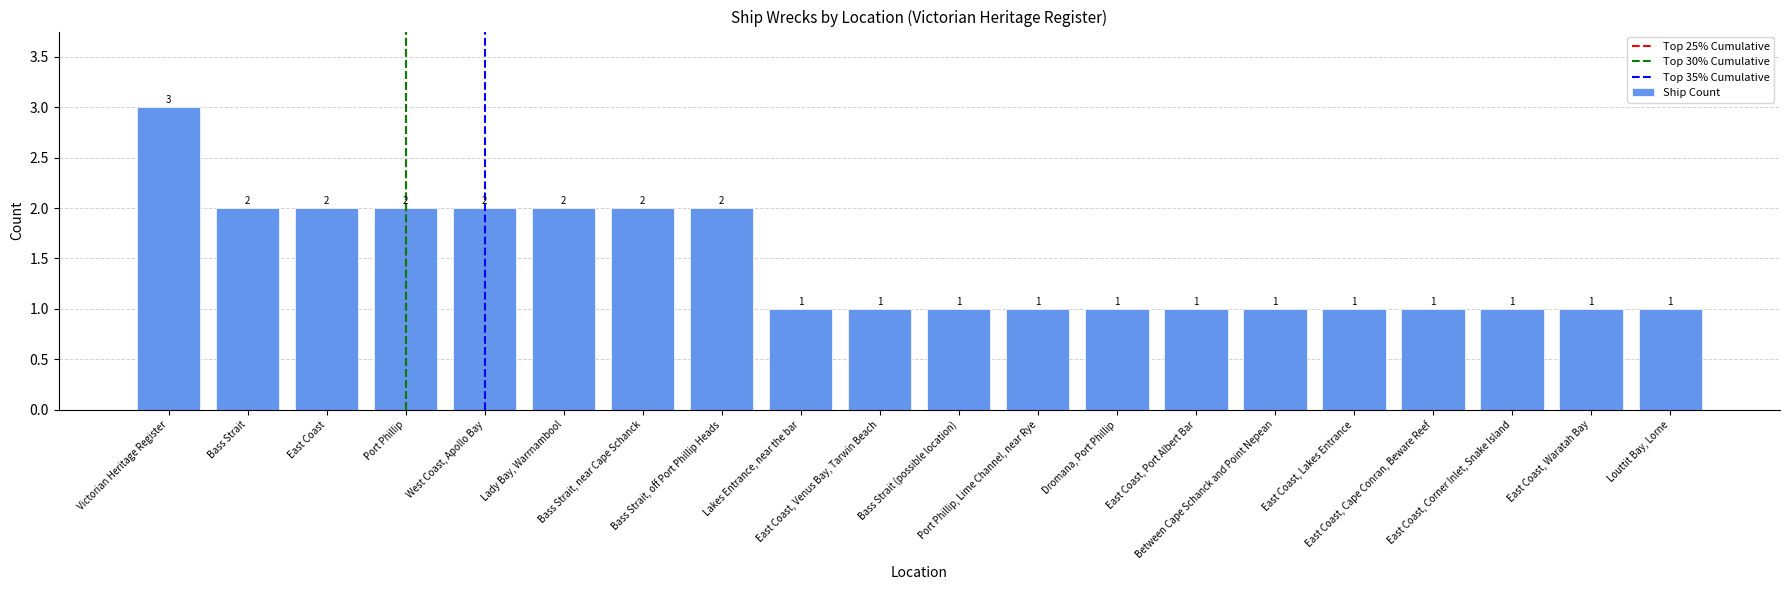

What is the label of the 6th bar from the left?

Lady Bay, Warrnambool